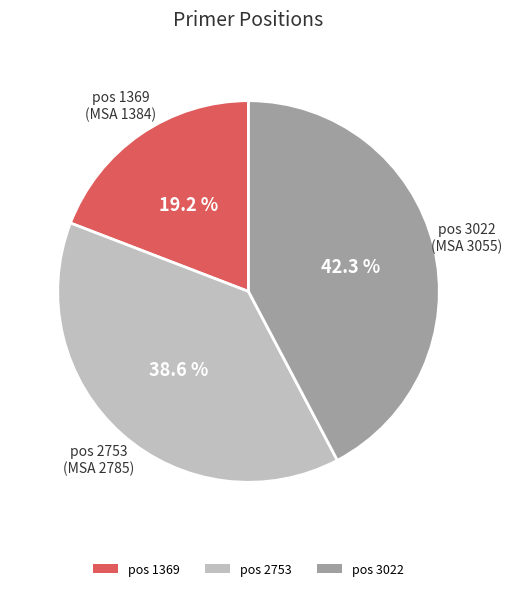

How many segments does this pie chart have?

3